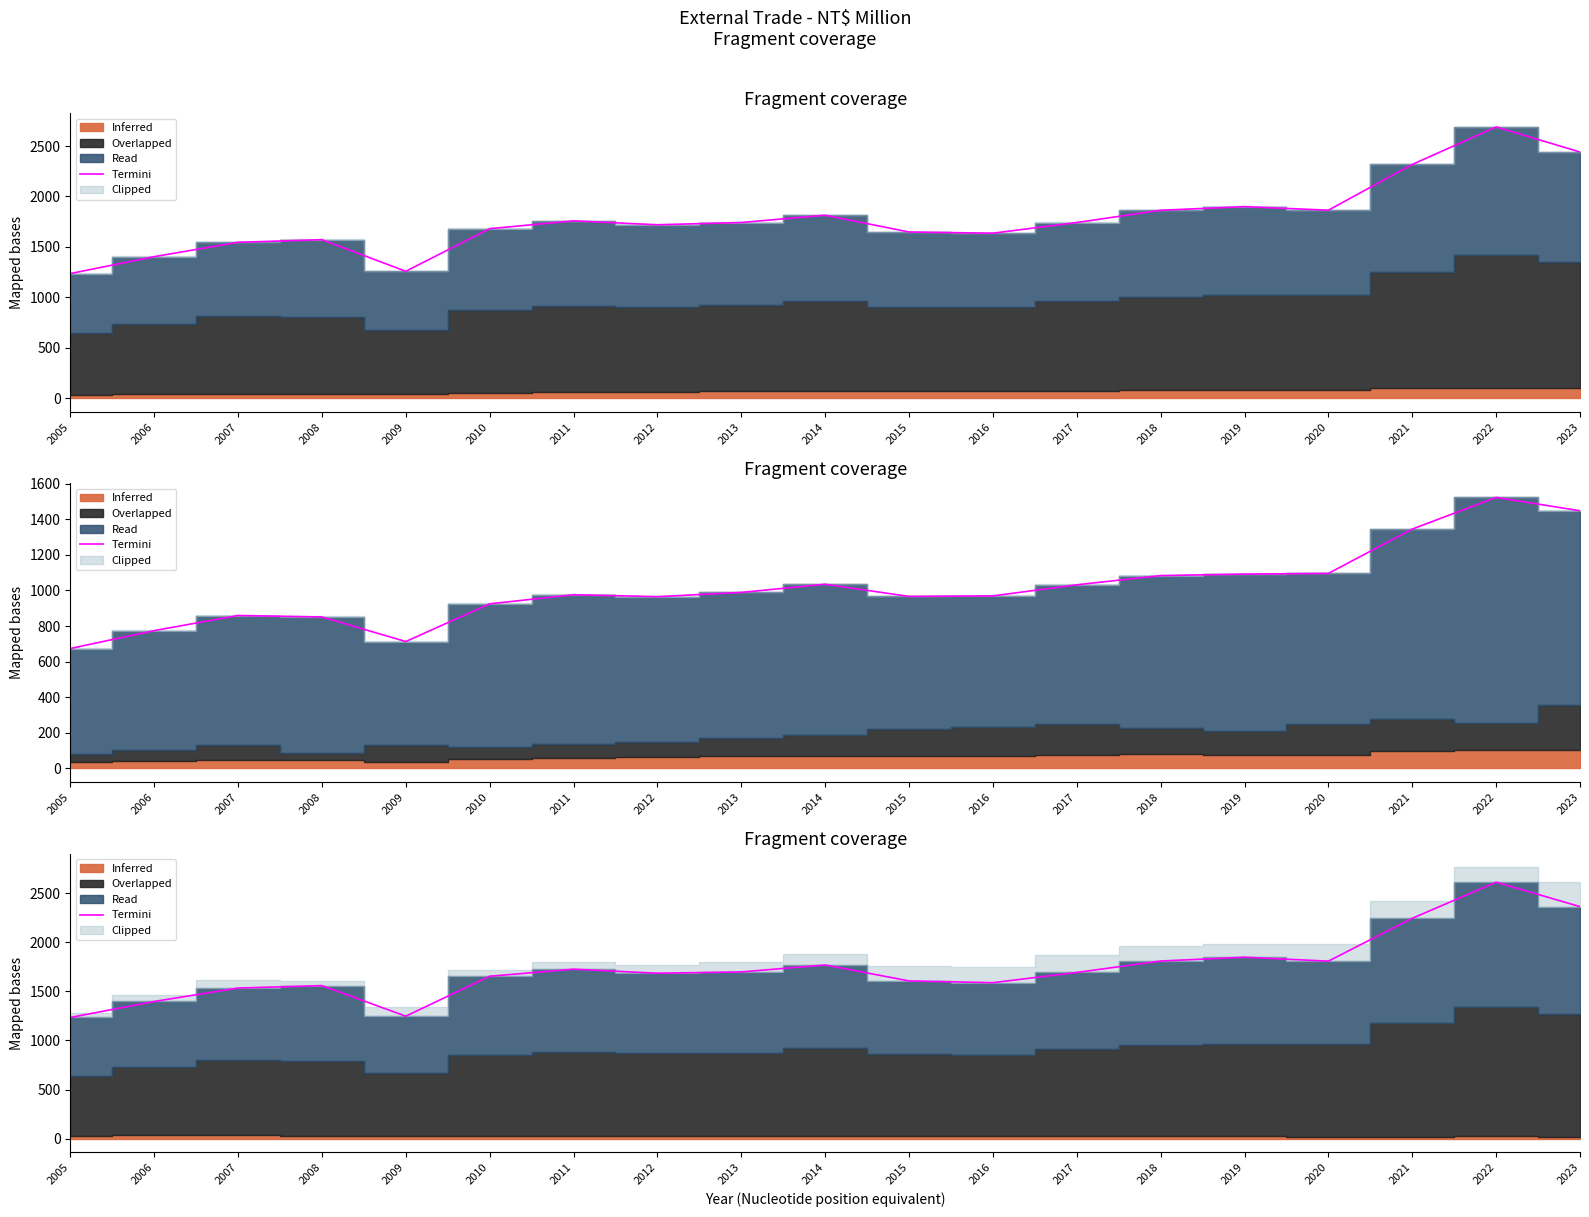

Where is the first local minimum?

2009